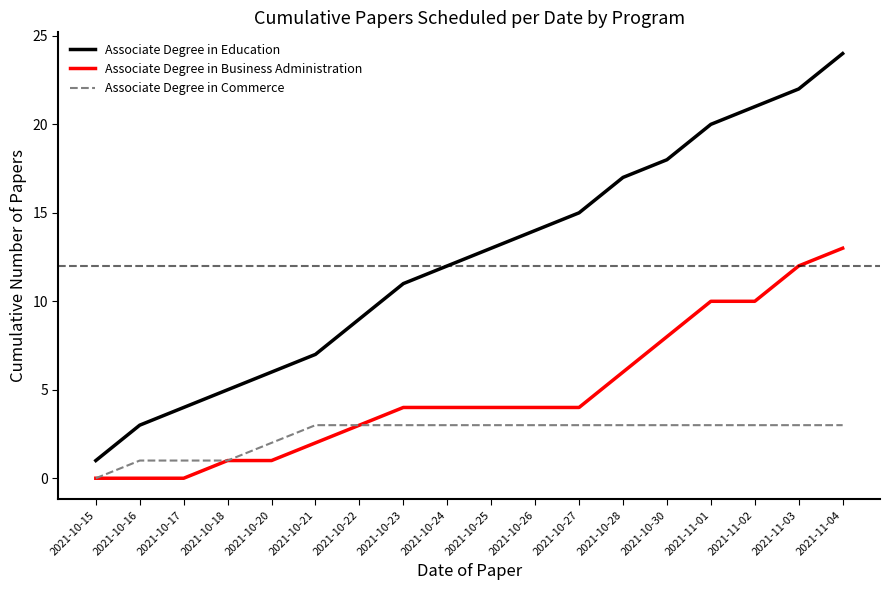

The Associate Degree in Business Administration series shows 2 at 2021-10-24. True or false?

False